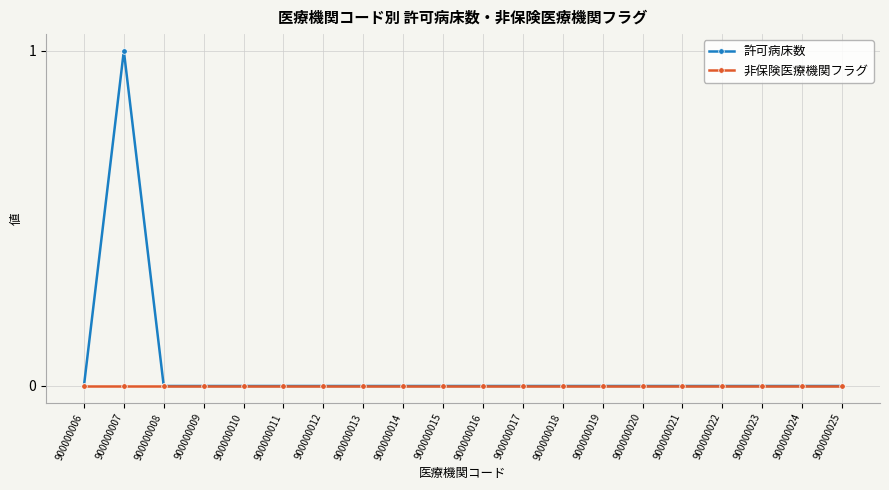

Is this an area chart (filled region under the line)?

No